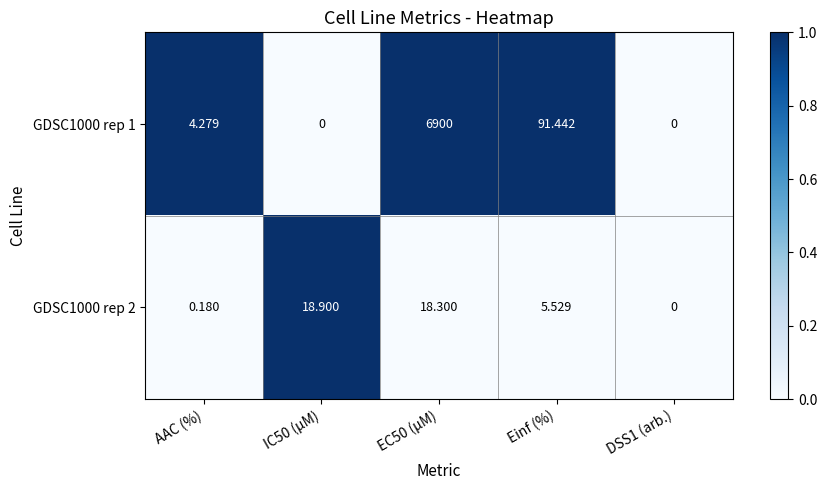

How many values in GDSC1000 rep 2 are above zero?

4